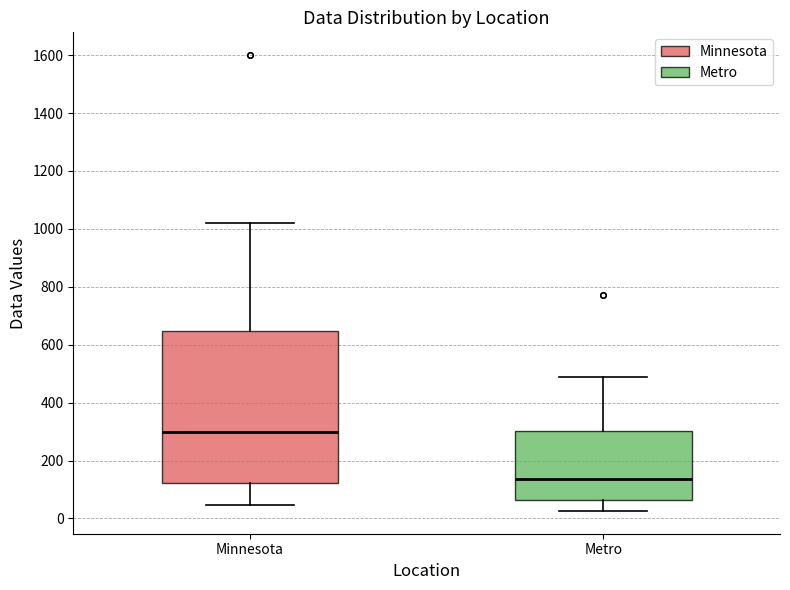

Where does the upper whisker of the box for Metro end on the y-axis? The values are not printed on the chart, so give them approximately, as read against the axis.

480